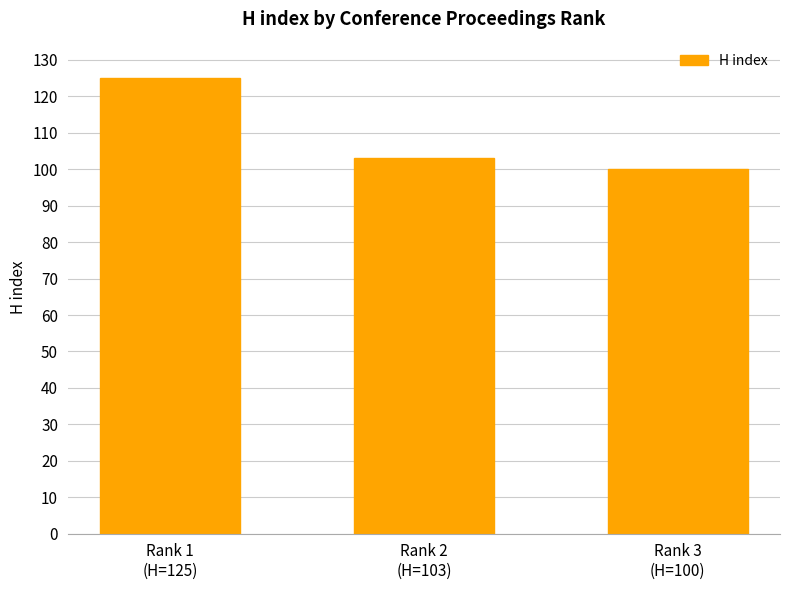

How many values are below 103?

1